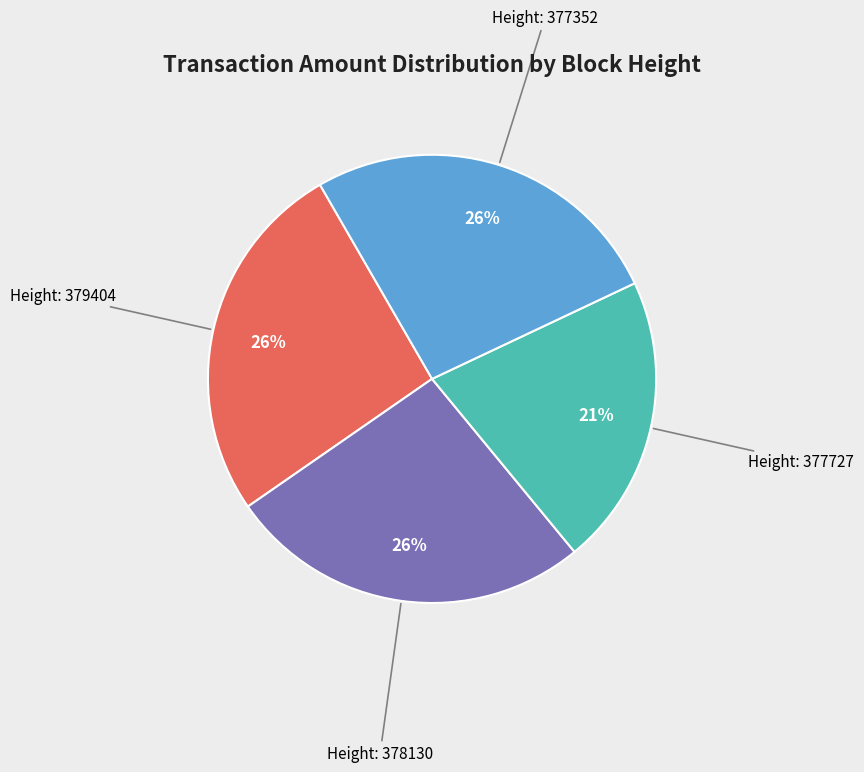

How many slices are in this pie chart?

4